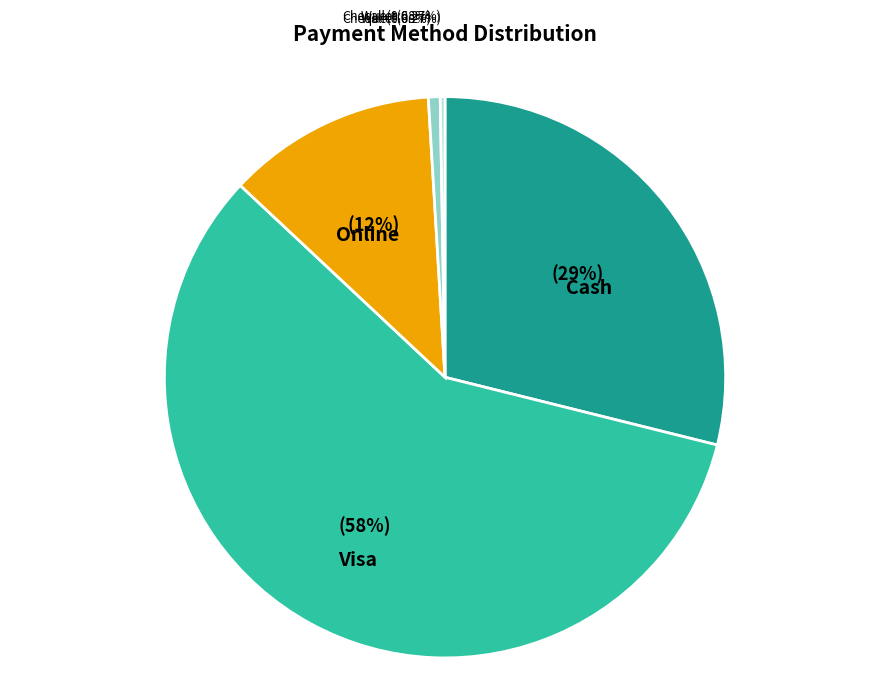

How much of the chart is everything except Wallet?

100.0%